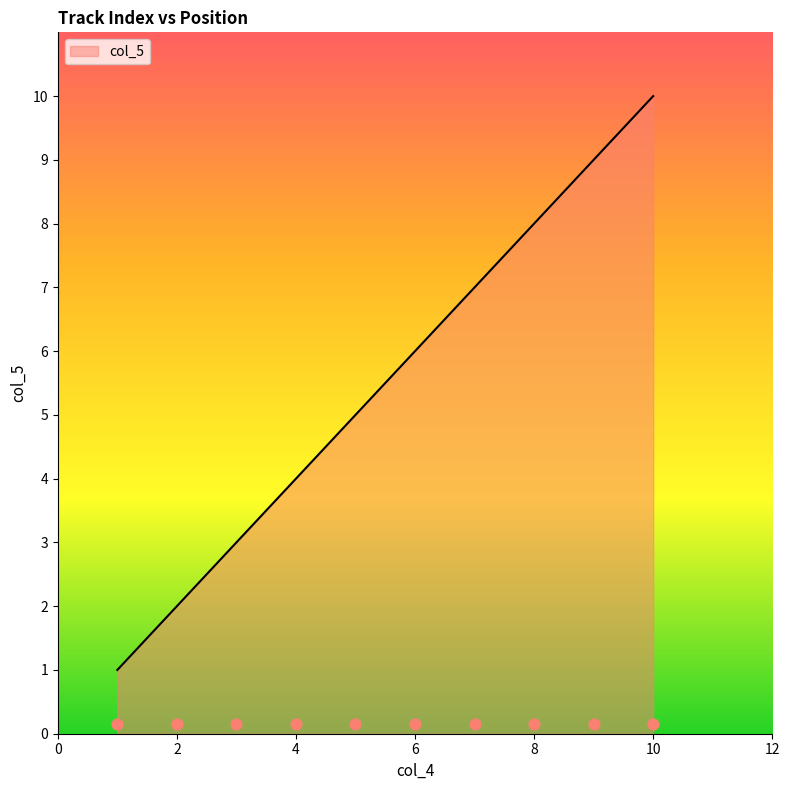

Between 1 and 2, which is larger?

2